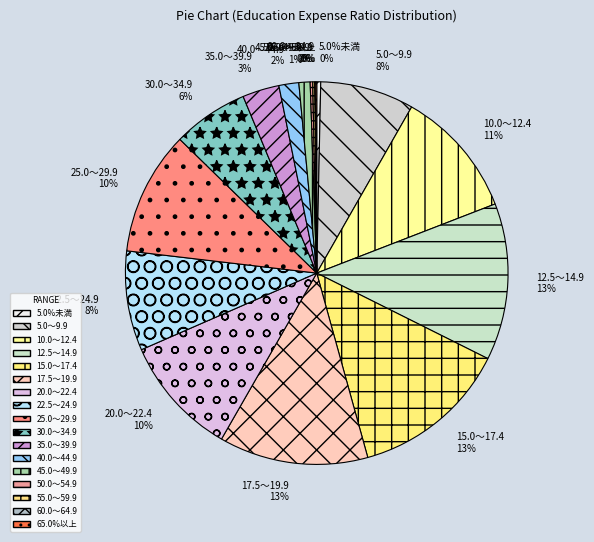

True or false: 15.0～17.4 accounts for 4% of the total.

False